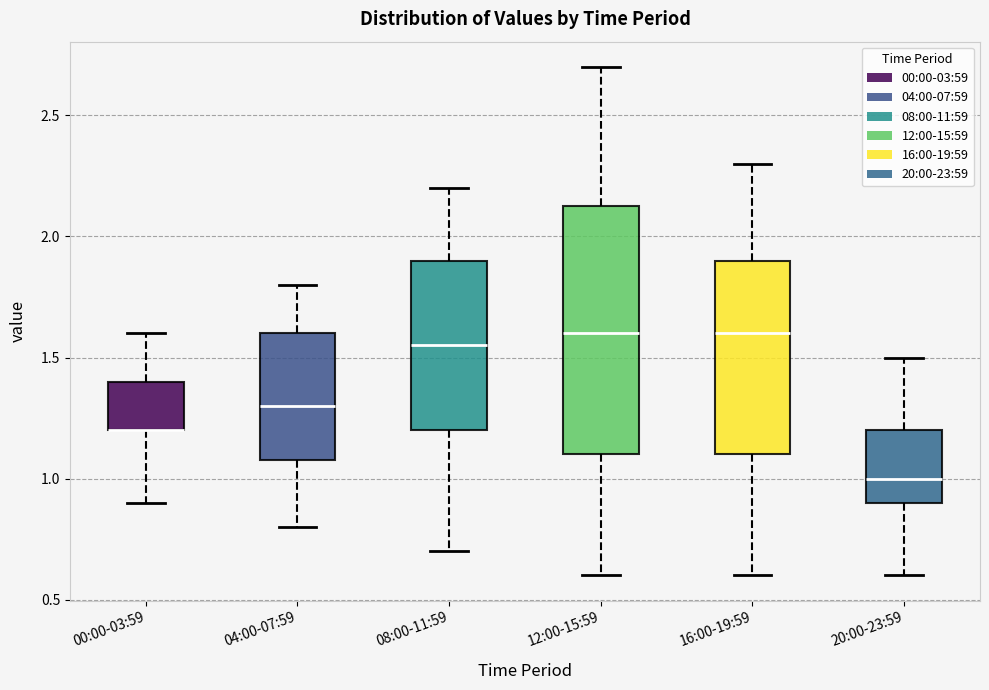

Where is the upper edge of the box for 12:00-15:59 on the y-axis? The values are not printed on the chart, so give them approximately, as read against the axis.

2.15